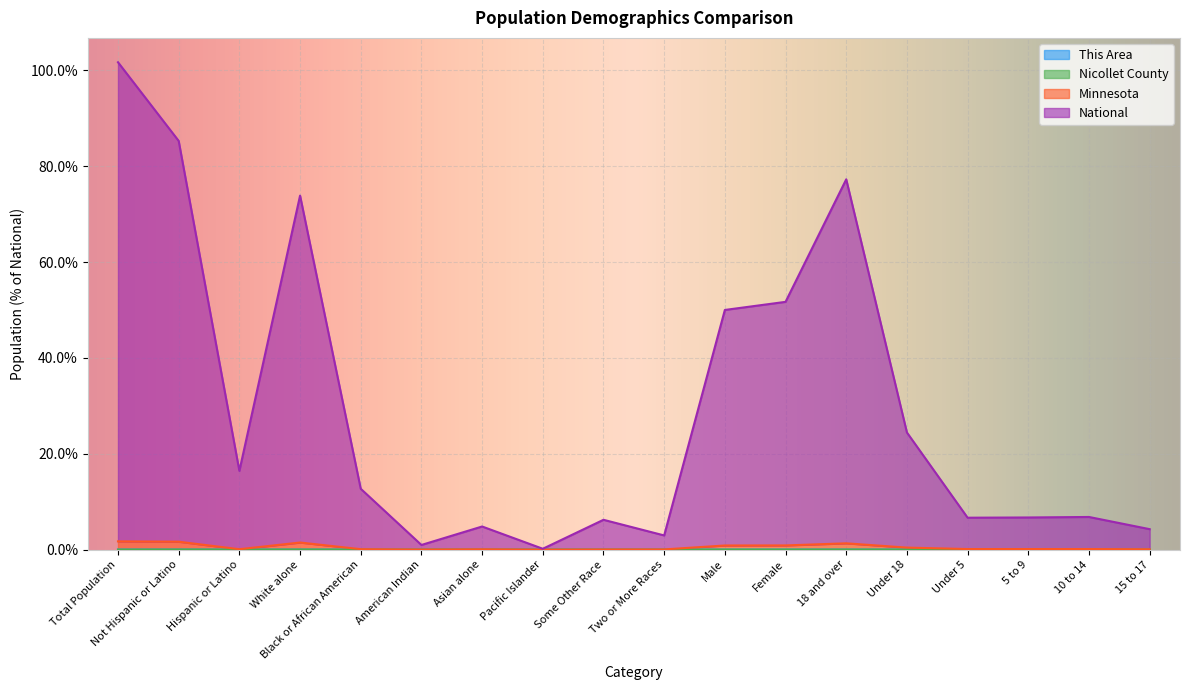

Between Female and Male, which is larger?

Male